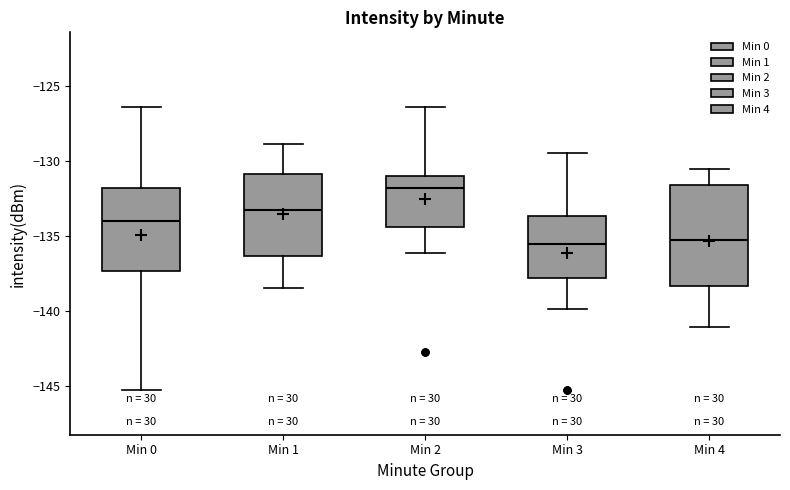

Reading left to right, read every box against the y-axis: the position of its median line, the range the box covers, and the ends of its whiskers. The values are not printed on the chart, so give them approximately, as read against the axis.

Min 0: median -134.0, box -137.5 to -132.0, whiskers -145.0 to -126.5
Min 1: median -133.0, box -136.5 to -131.0, whiskers -138.5 to -129.0
Min 2: median -132.0, box -134.5 to -131.0, whiskers -136.0 to -126.5
Min 3: median -135.5, box -138.0 to -133.5, whiskers -140.0 to -129.5
Min 4: median -135.5, box -138.5 to -131.5, whiskers -141.0 to -130.5